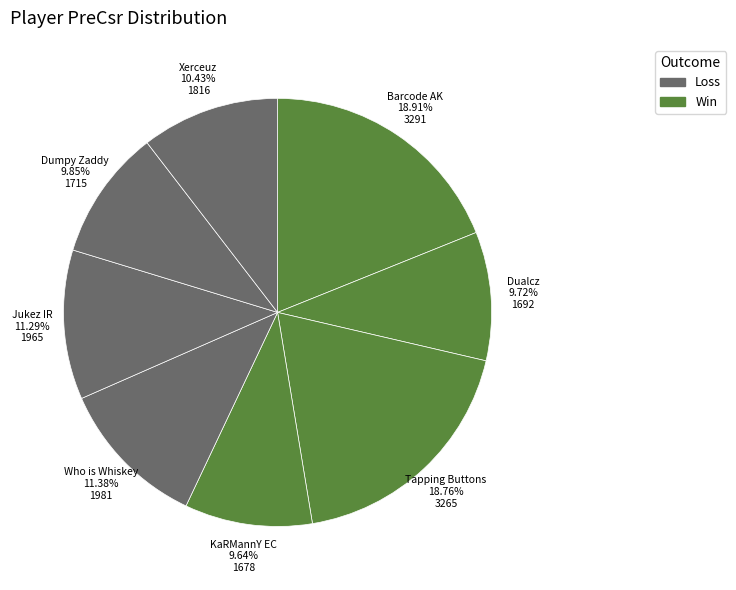

Is there any slice that represents more than half of the pie?

No